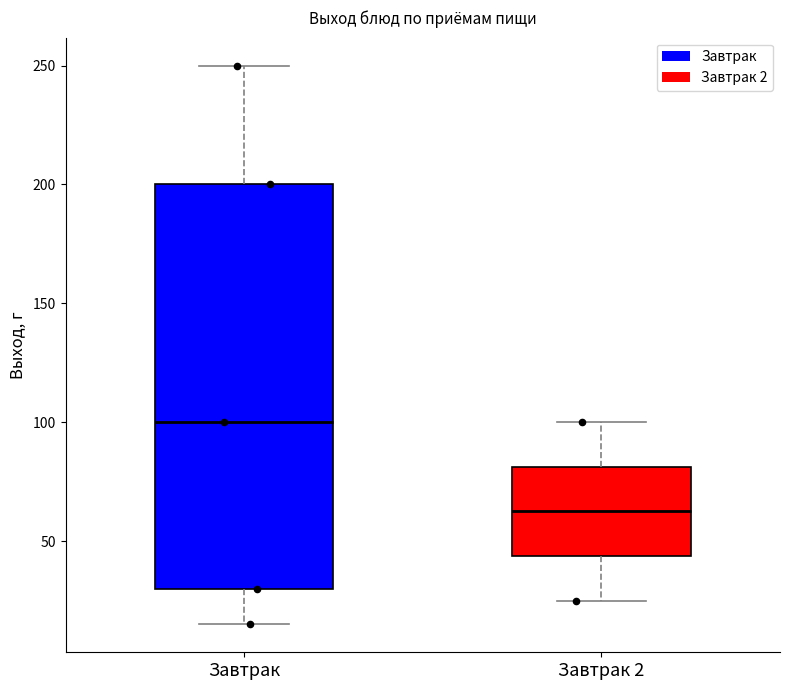

Reading left to right, transcribe this box plot: for each box, give where its median line is, the range the box spans, and where its two whiskers end, as read against the y-axis. The values are not printed on the chart, so give them approximately, as read against the axis.

Завтрак: median 100, box 30 to 200, whiskers 15 to 250
Завтрак 2: median 65, box 45 to 80, whiskers 25 to 100